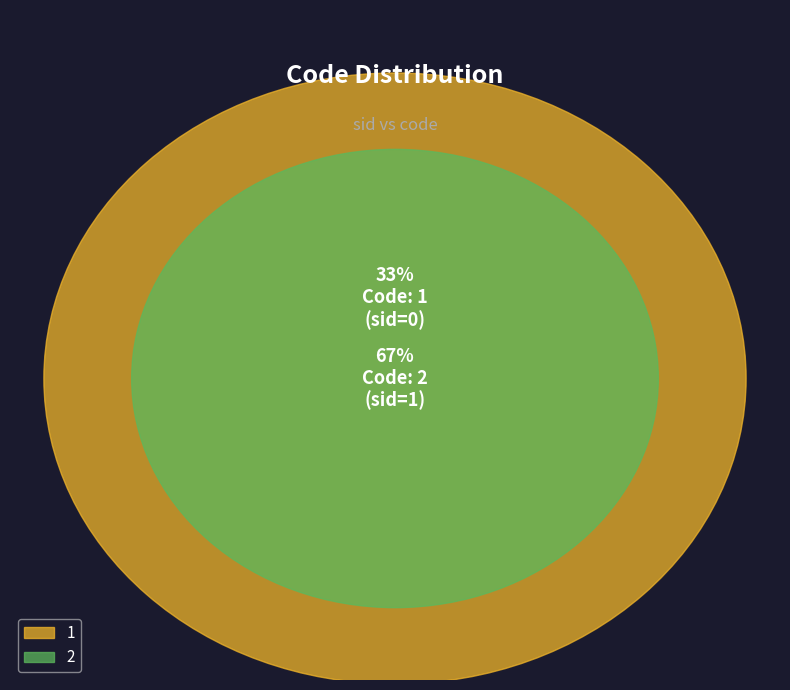

Count the number of slices in the pie.

2